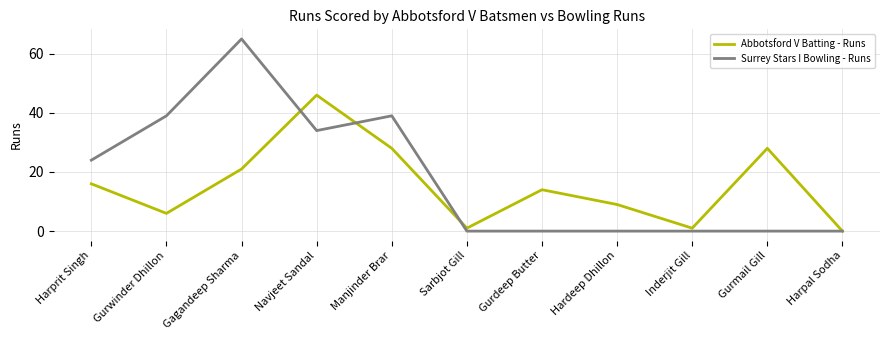

True or false: Abbotsford V Batting - Runs has more than 0 points higher than both neighbors.

True